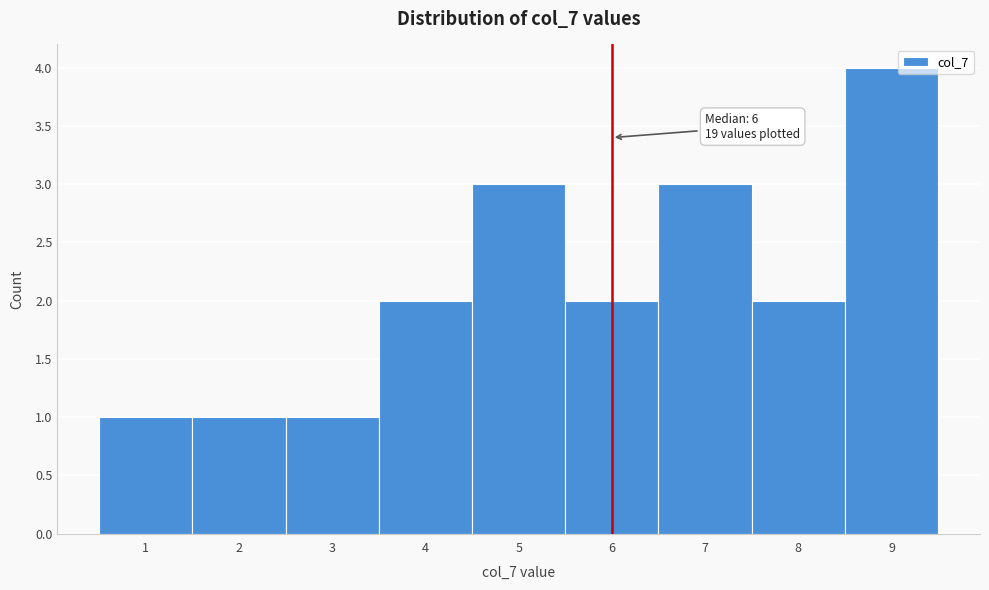

Reading left to right, list all the values displayed in this chart.

1	1	1	2	3	2	3	2	4